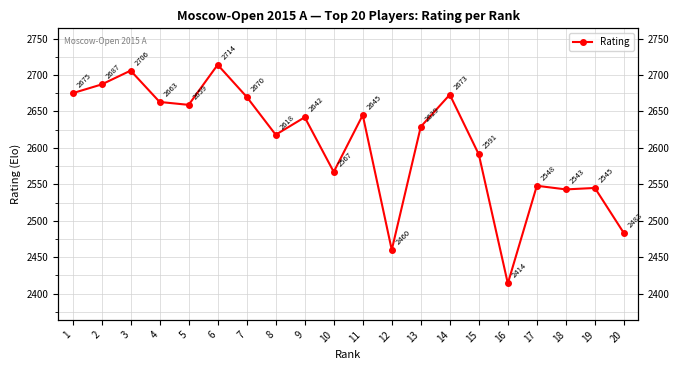

Which label corresponds to the largest value in the chart?

6